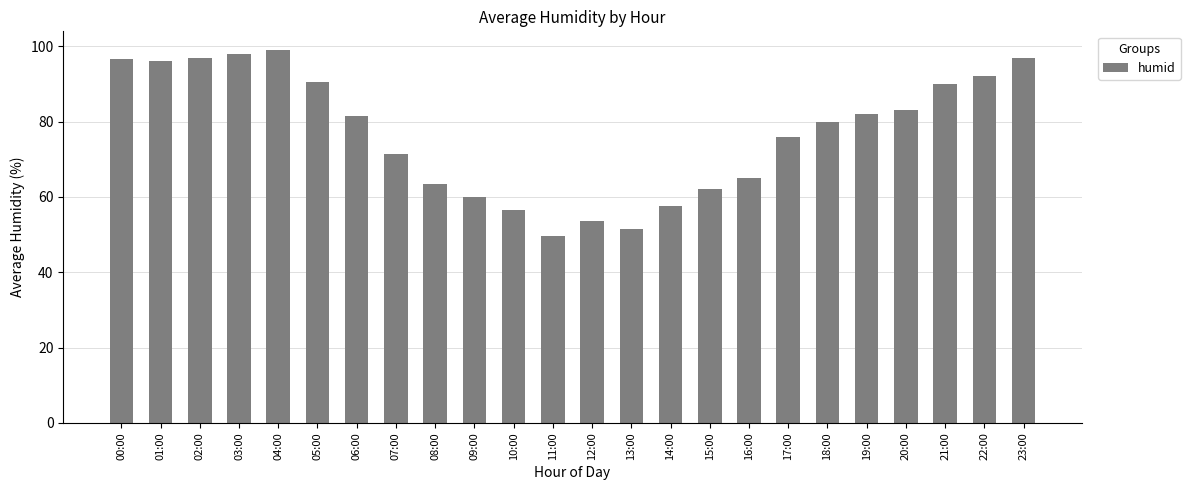

What is the ratio of the value at 14:00 to the value at 20:00?

0.7